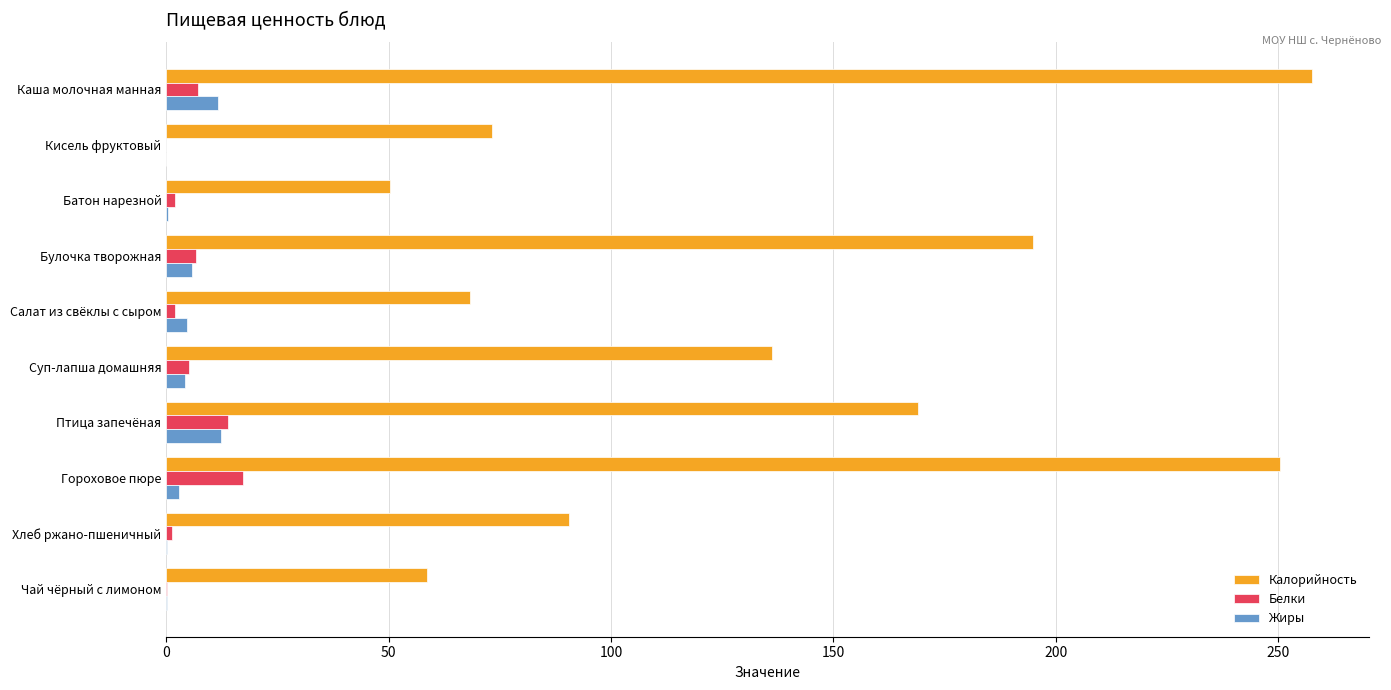

Which series has the largest total across all categories?

Калорийность